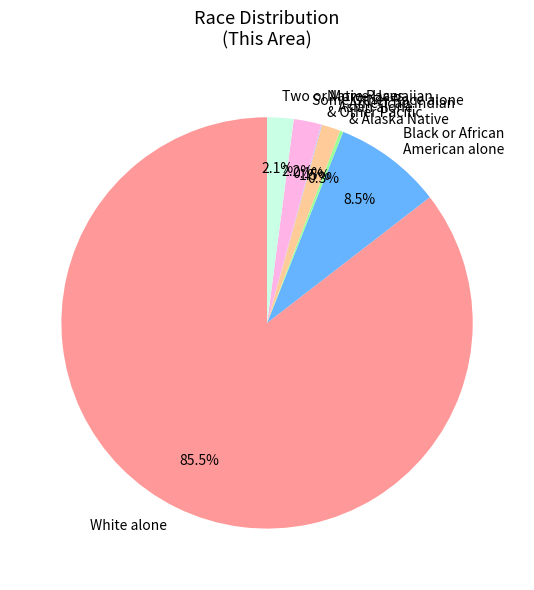

Does White alone represent more than half of the total?

Yes